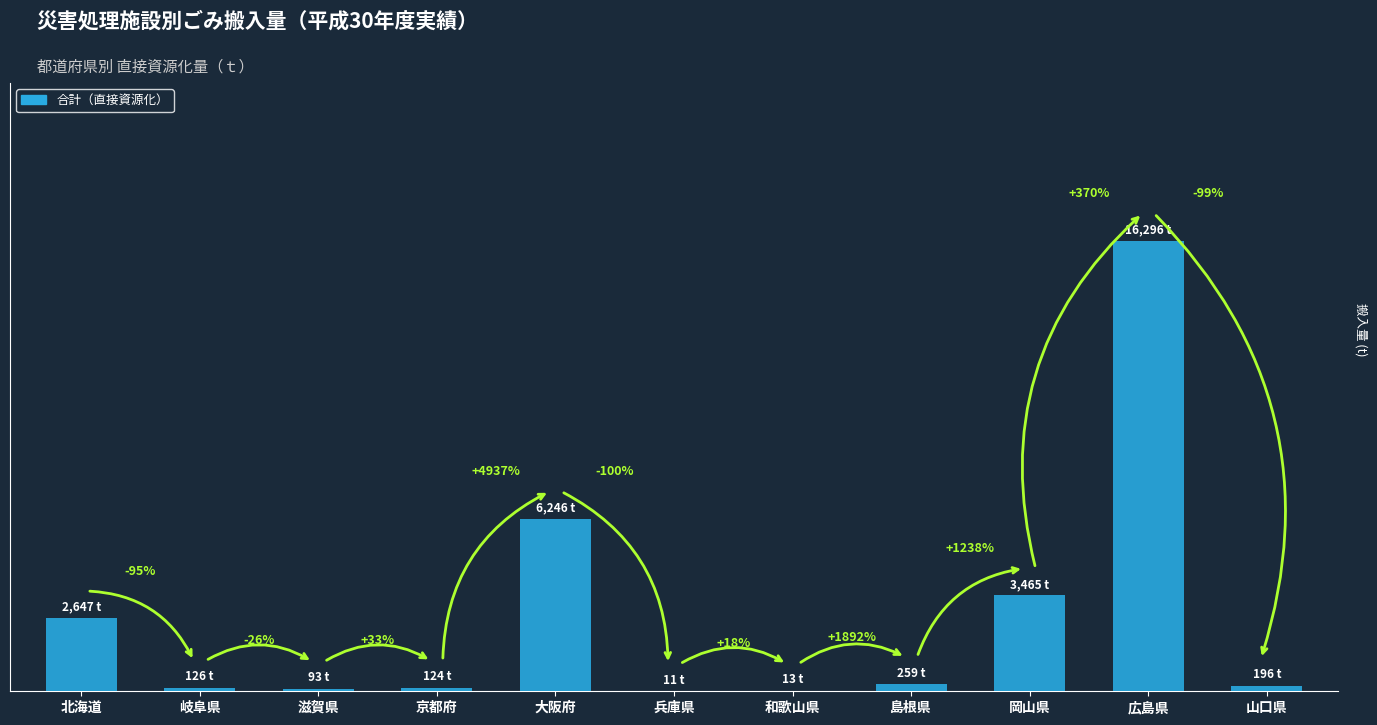

Are the bars horizontal?

No